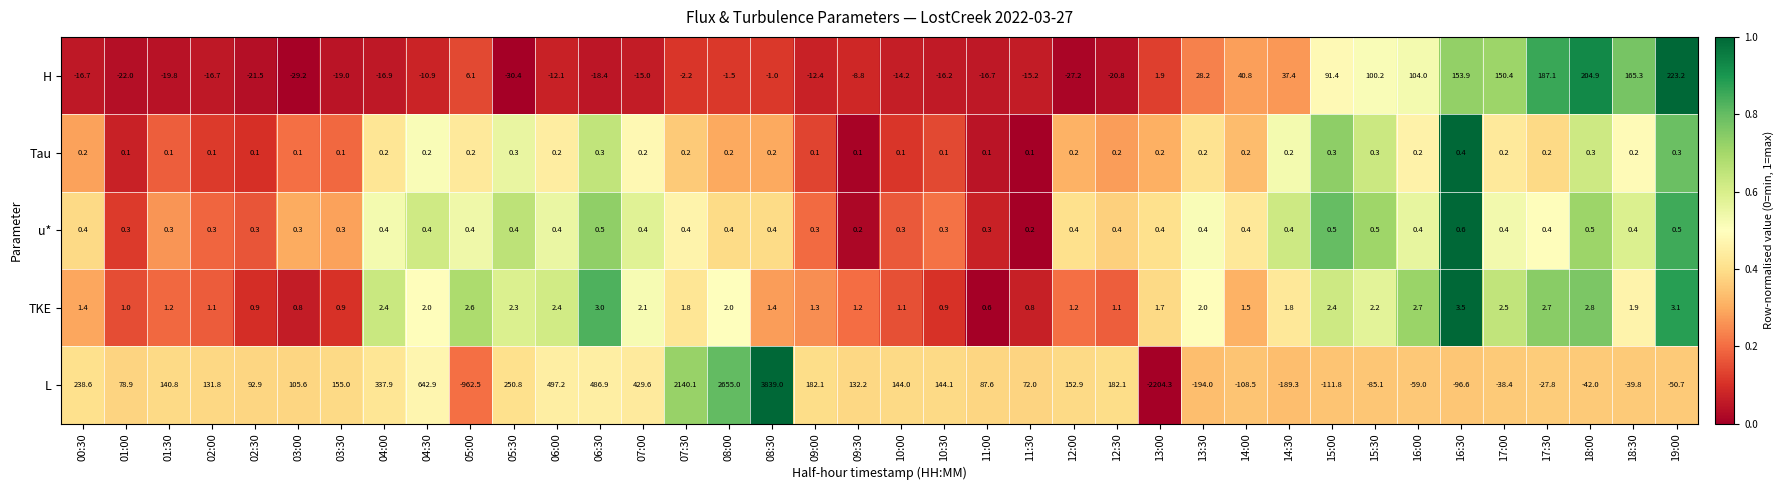

What is the difference between the second highest and minimum values in the L series?

4859.3